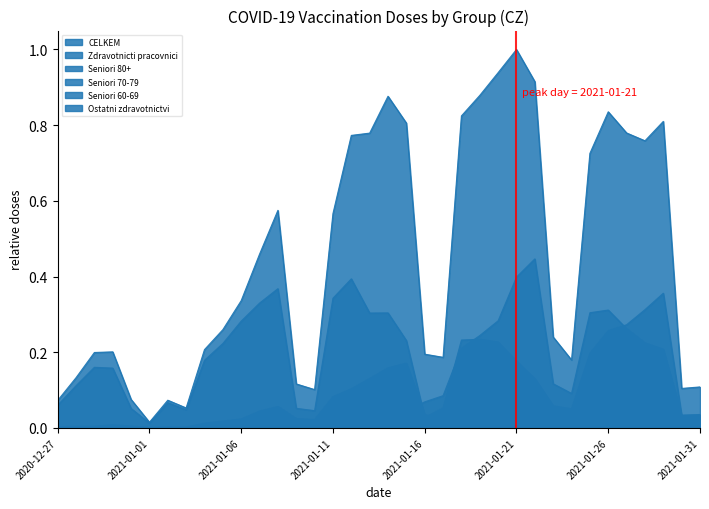

Between 2020-12-31 and 2021-01-20, which is larger?

2021-01-20